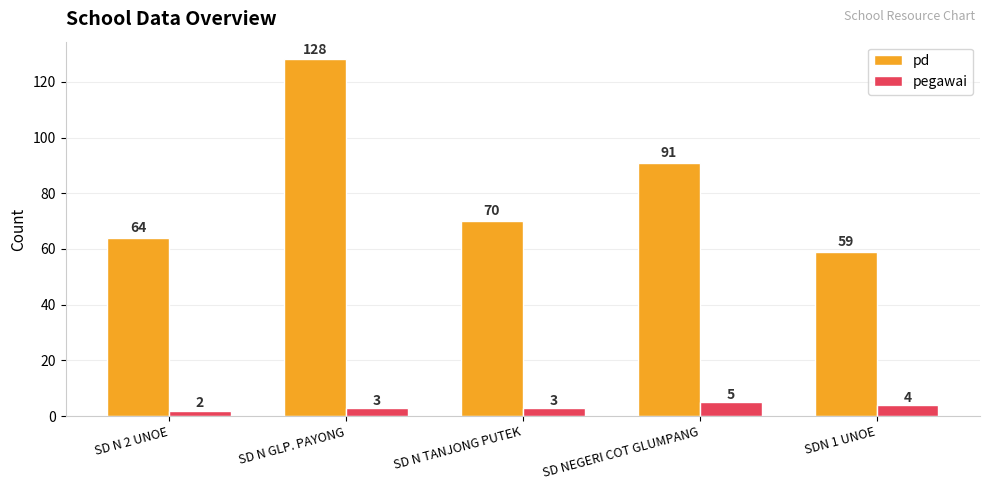

What is the difference between the pegawai values at SD N 2 UNOE and SDN 1 UNOE?

2